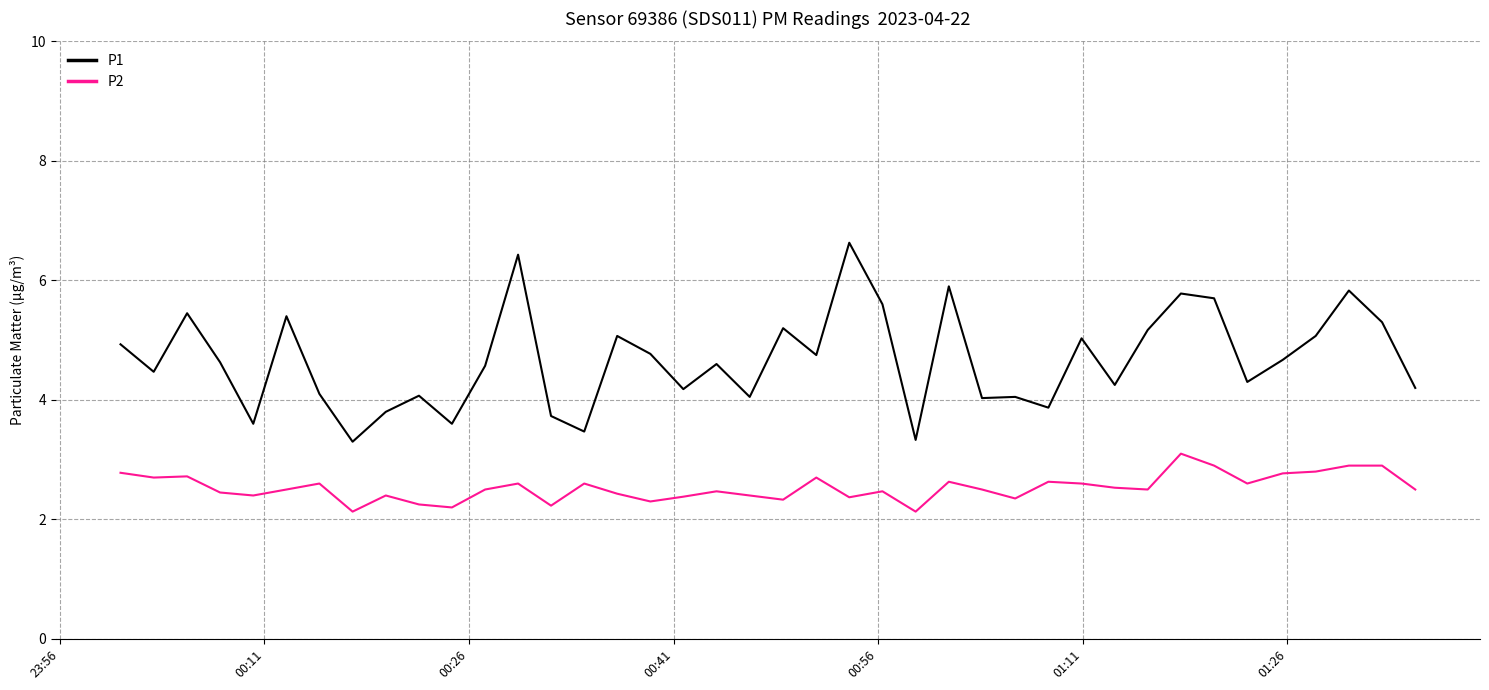

How many lines are shown in the chart?

2